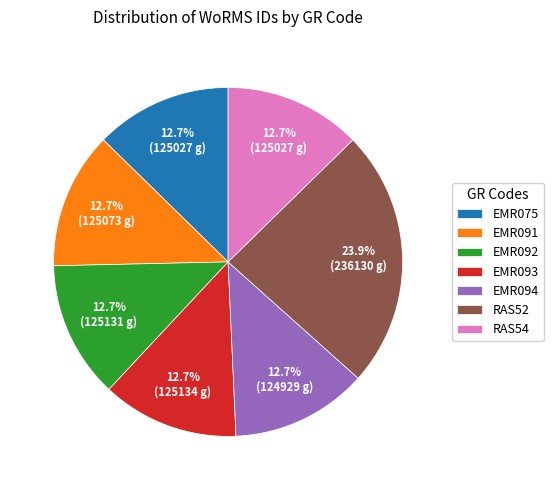

Is it true that EMR075 is 4% of the pie?

False